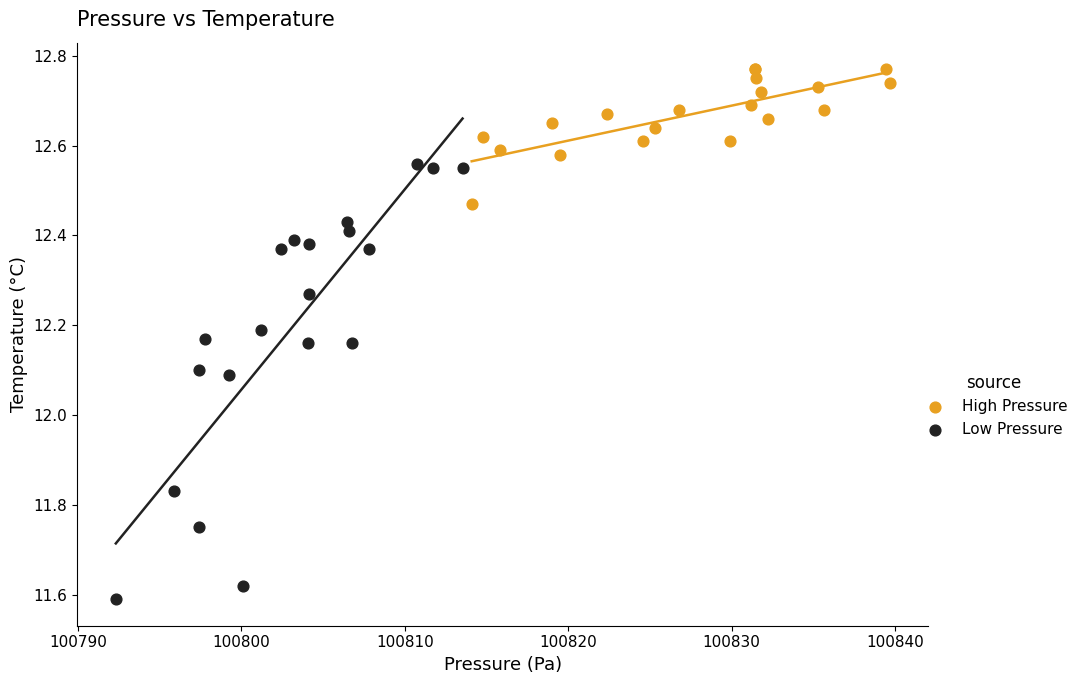

Which series reaches the maximum Y coordinate?

High Pressure